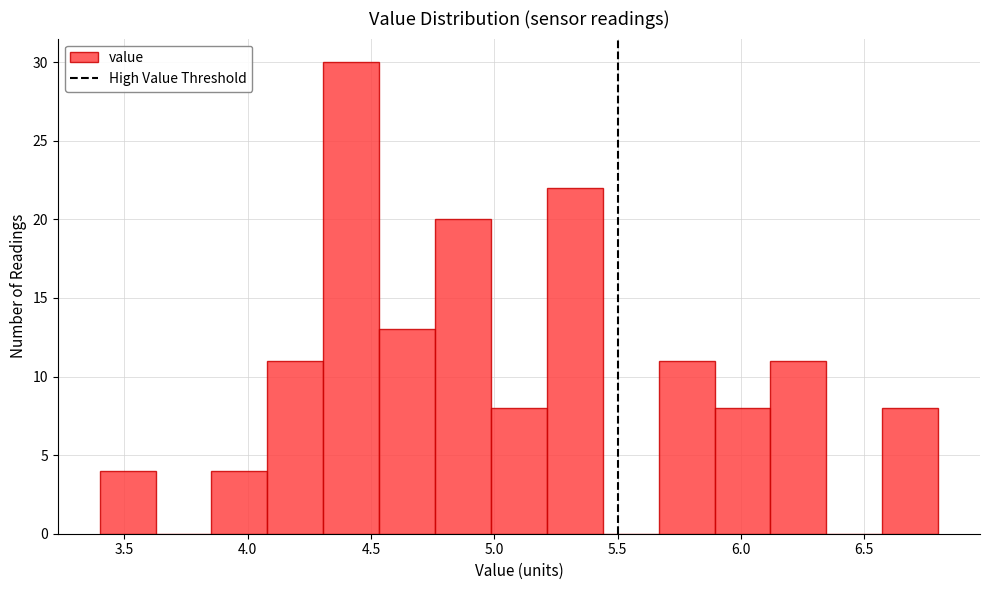

How tall is the bar that spans 4.75 to 5.00 on the x-axis? Neither the bar edges nor the heights are printed on the chart, so give them approximately, as read against the axes.

20